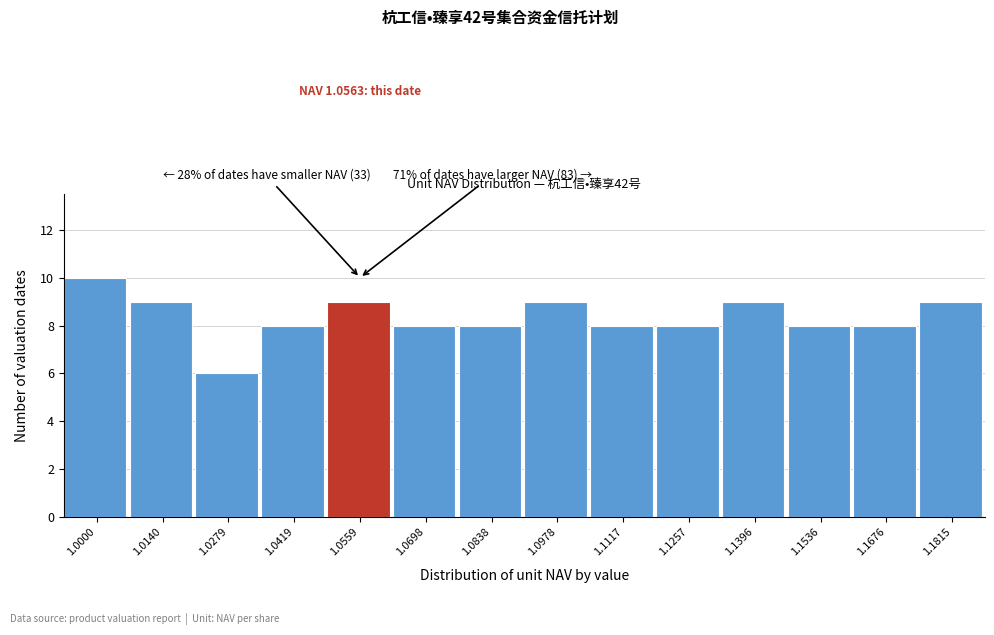

Reading right to left, what are all the values shown in this chart?

9	8	8	9	8	8	9	8	8	9	8	6	9	10